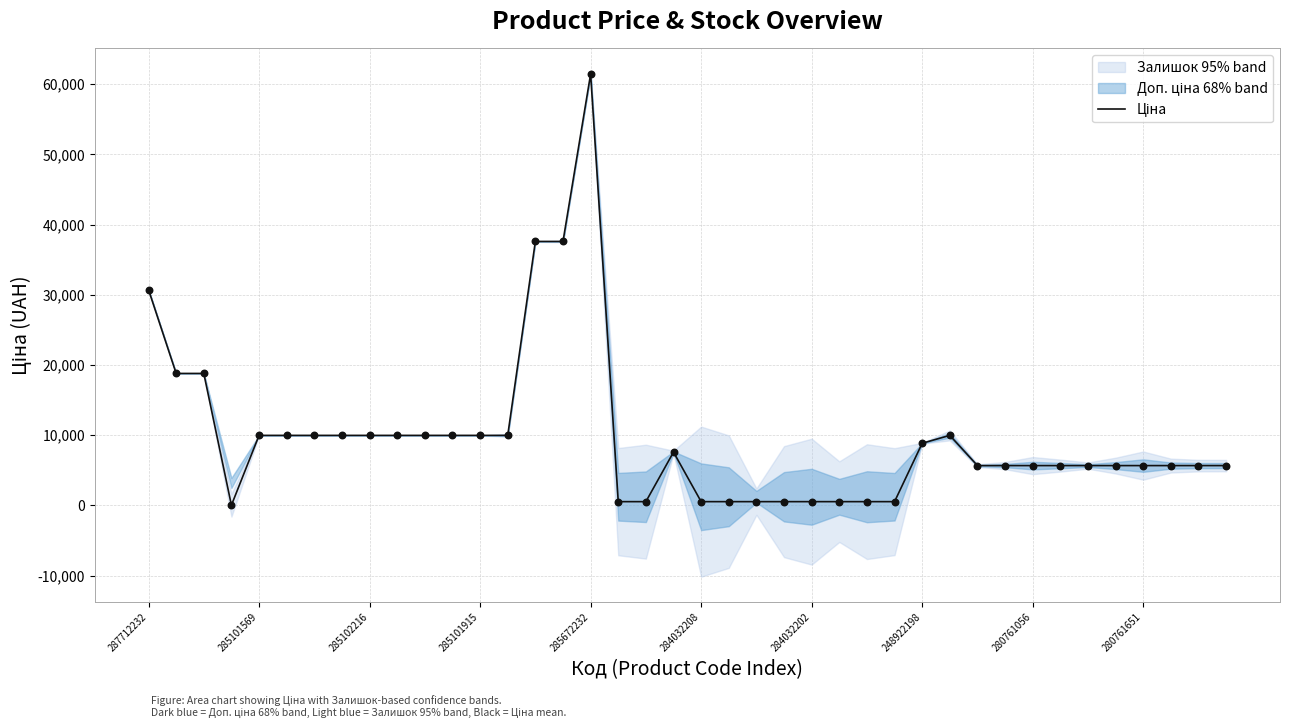

Between 20 and 25, which is larger?

20